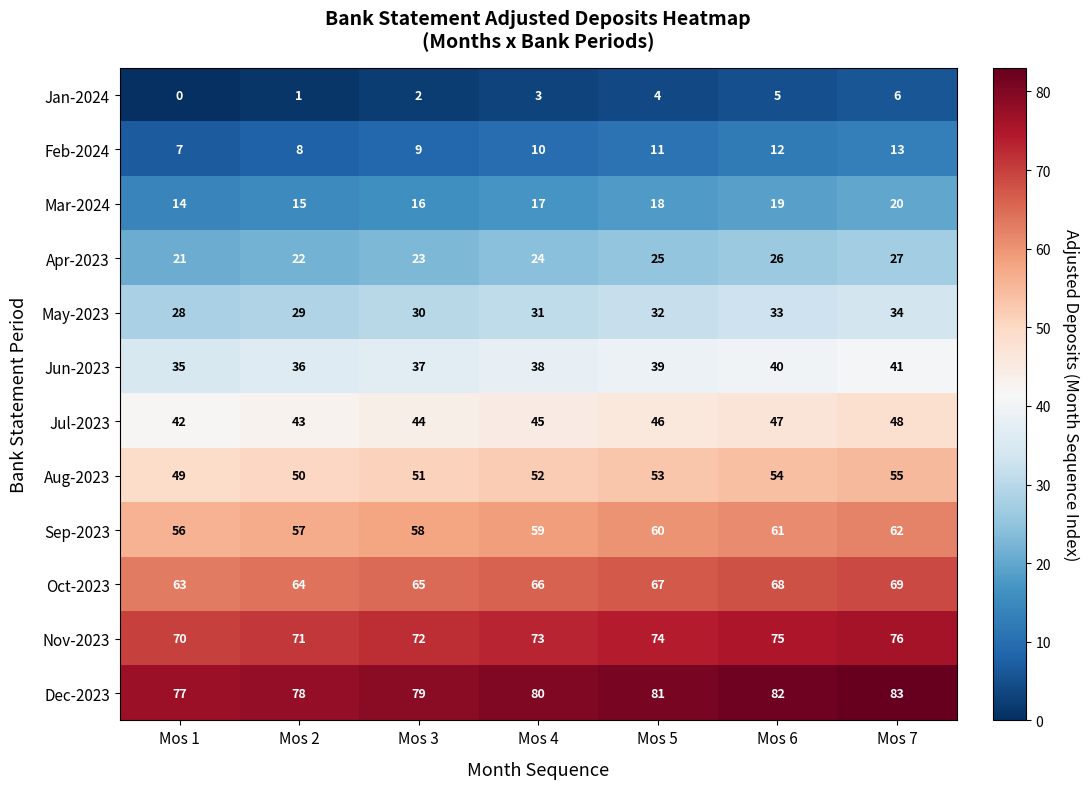

At which category is the sum across all series the highest?

Mos 7